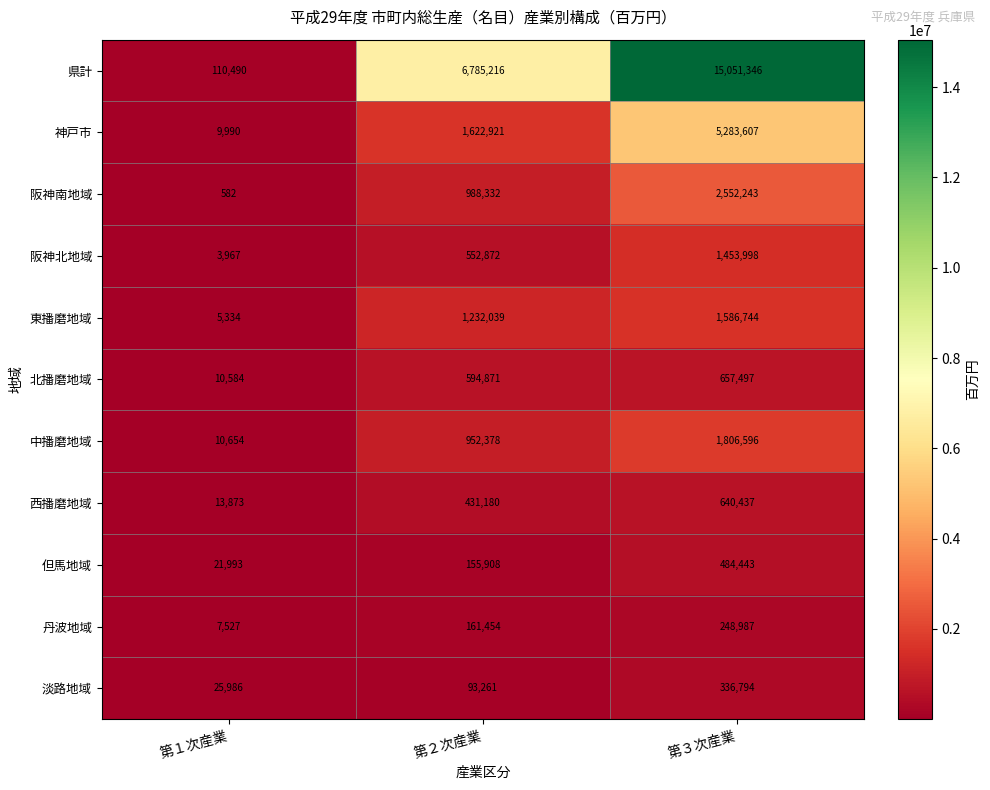

How many distinct data groups are displayed?

11